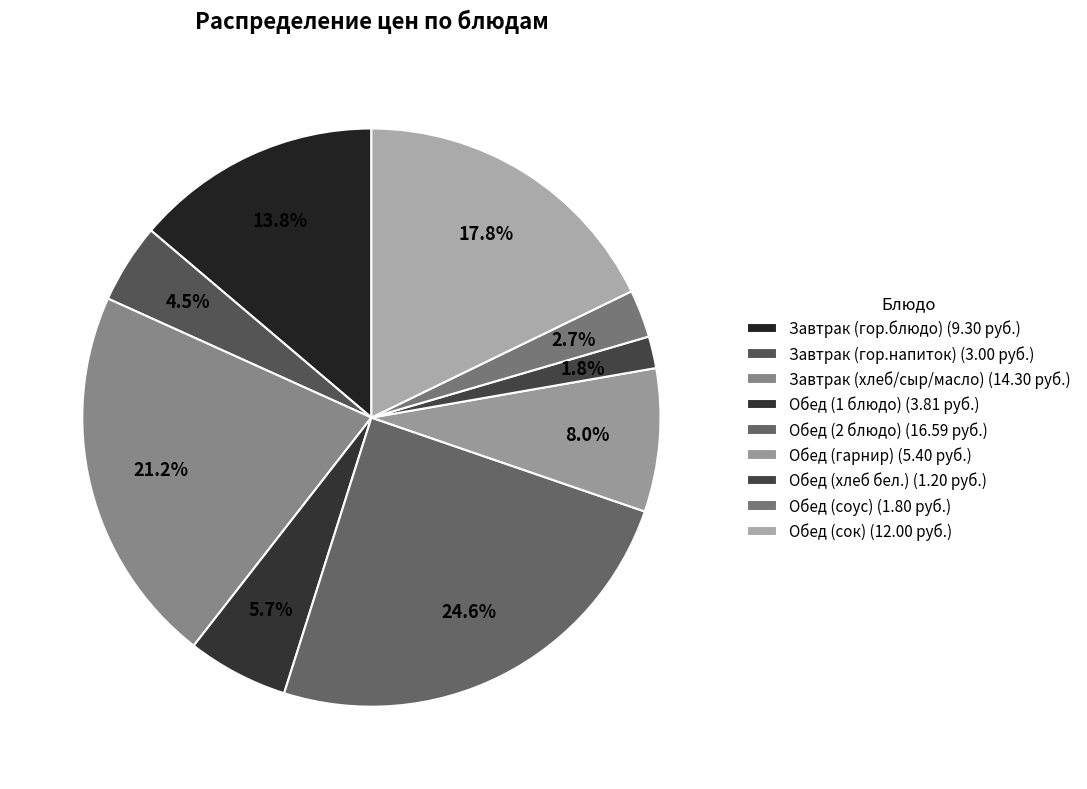

Does any single category account for the majority?

No